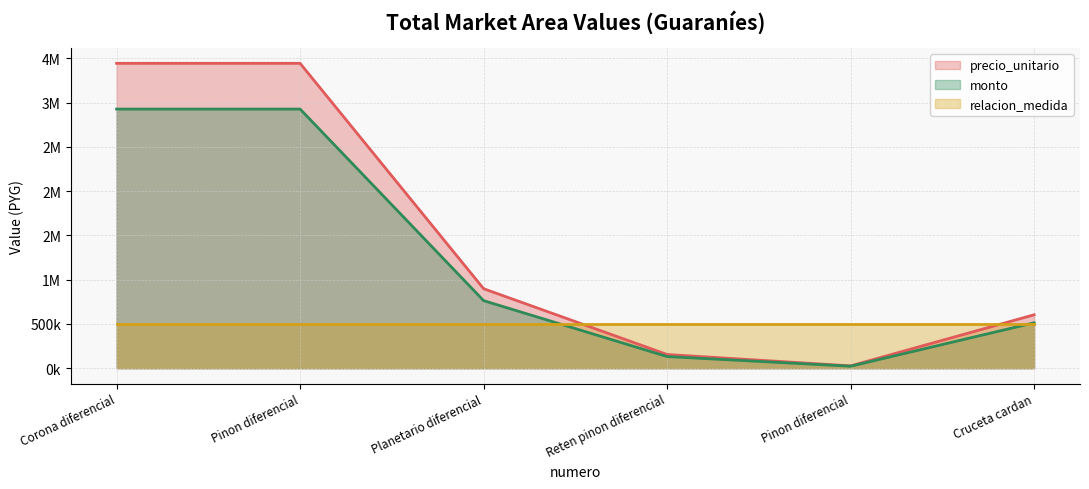

Does the chart have visible grid lines?

Yes